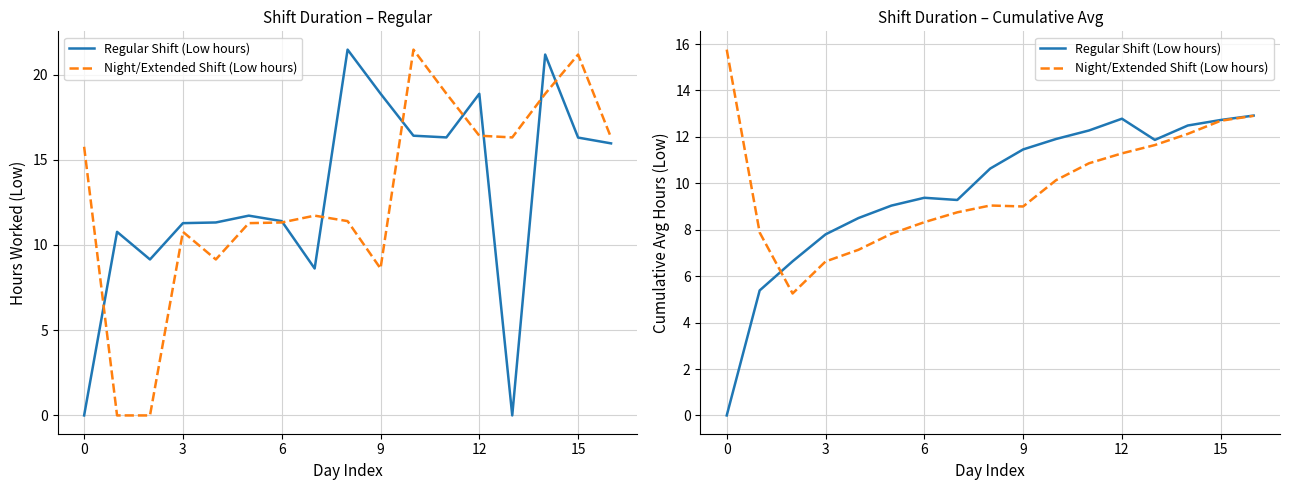

At which category does Regular Shift (Low hours) reach its first local valley?

7